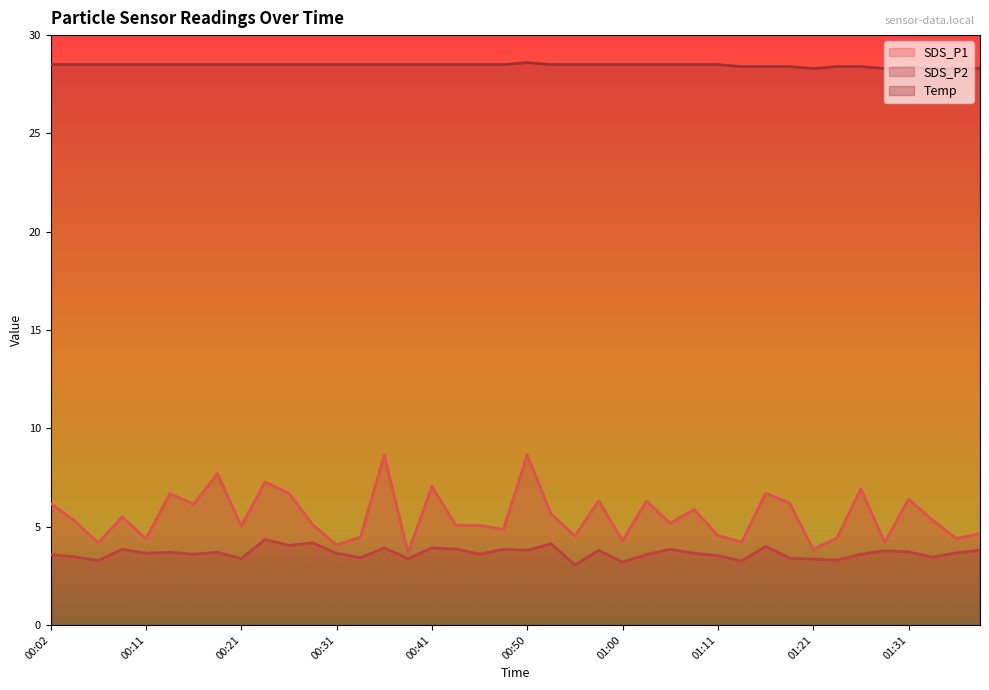

How many interior local peaks does the SDS_P2 series have?

13